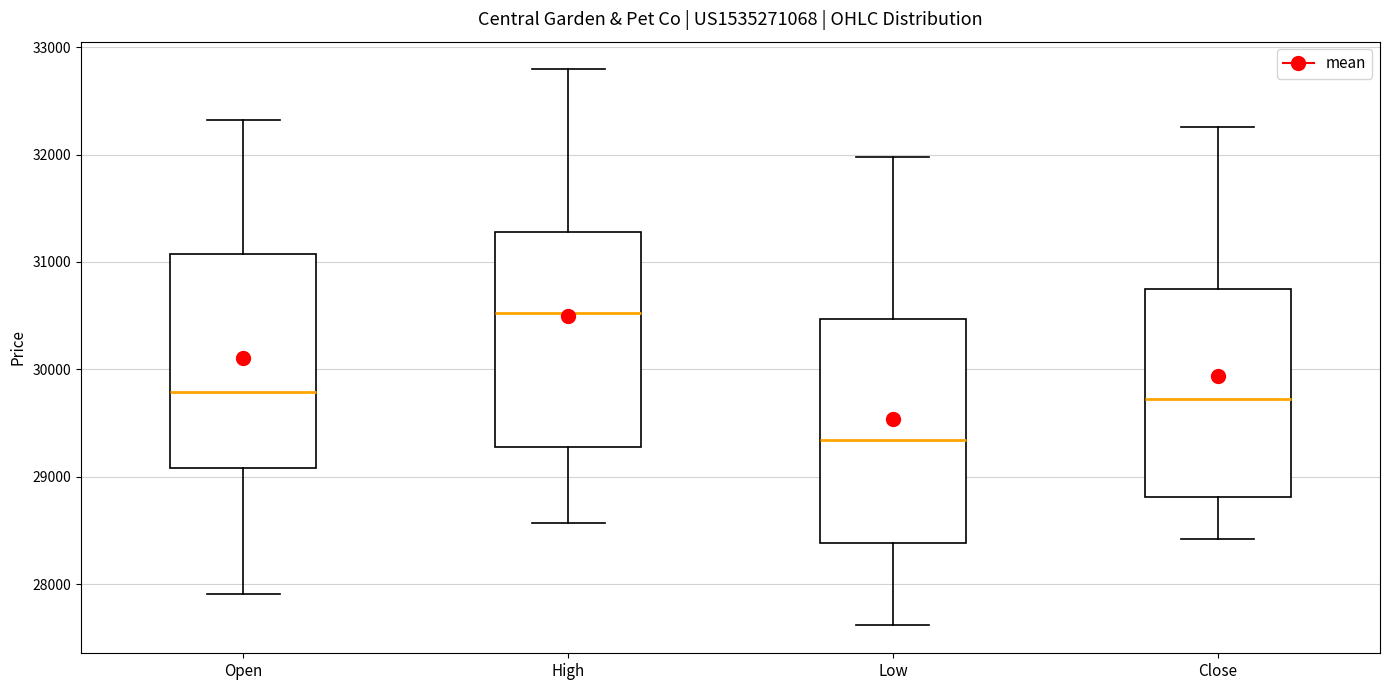

Reading left to right, transcribe this box plot: for each box, give where its median line is, the range the box spans, and where its two whiskers end, as read against the y-axis. The values are not printed on the chart, so give them approximately, as read against the axis.

Open: median 29800, box 29100 to 31100, whiskers 27900 to 32300
High: median 30500, box 29300 to 31300, whiskers 28600 to 32800
Low: median 29300, box 28400 to 30500, whiskers 27600 to 32000
Close: median 29700, box 28800 to 30700, whiskers 28400 to 32300